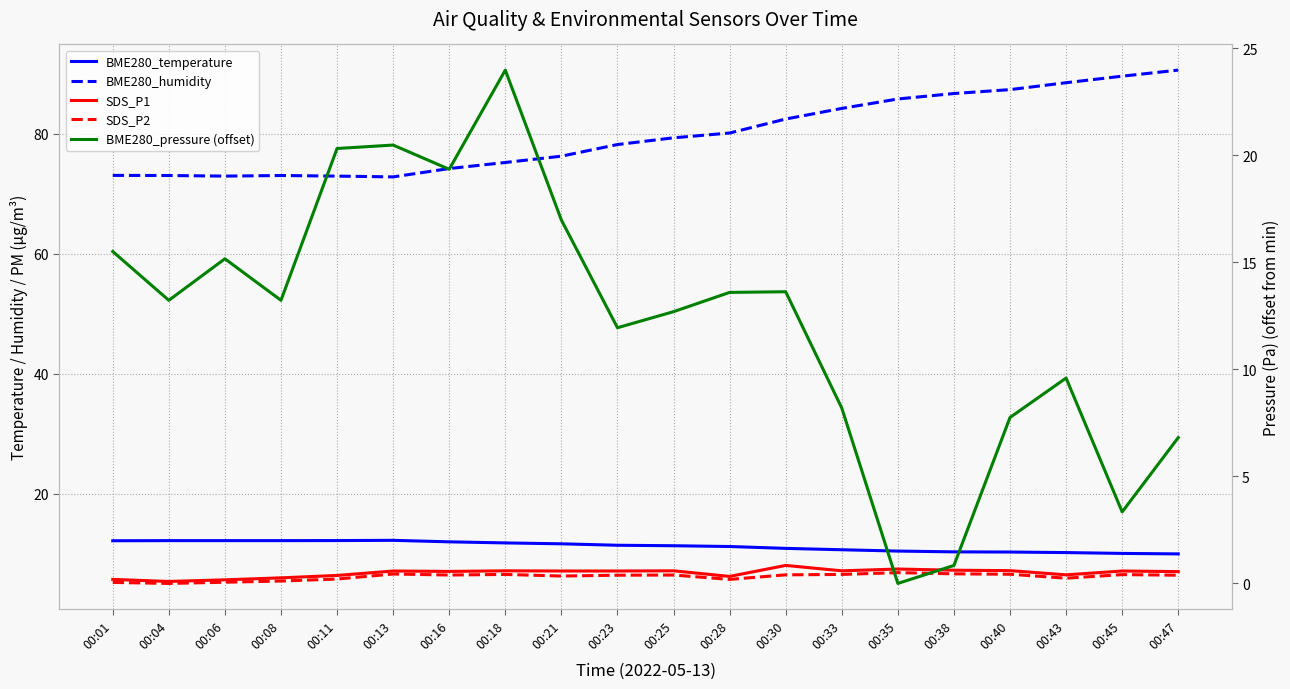

Rank the series at 00:18 from highest to lowest value.

BME280_humidity, BME280_pressure (offset), BME280_temperature, SDS_P1, SDS_P2